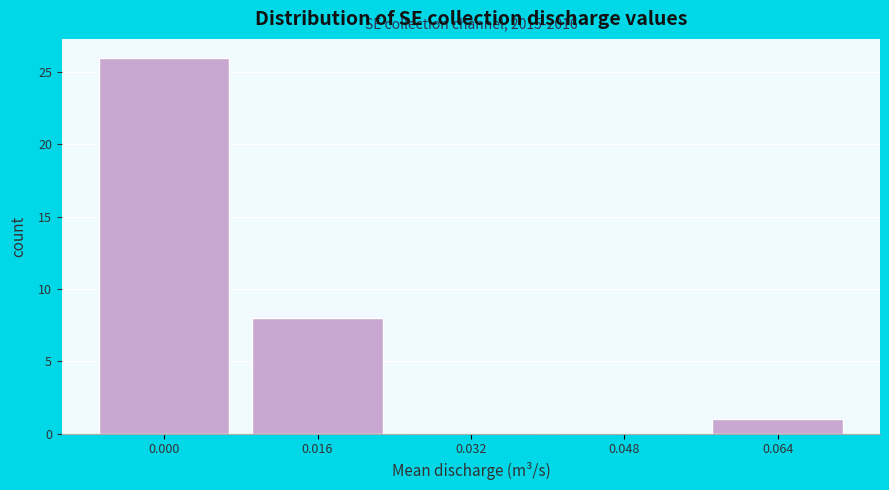

Reading left to right, list all the values displayed in this chart.

0.000=26	0.016=8	0.032=0	0.048=0	0.064=1